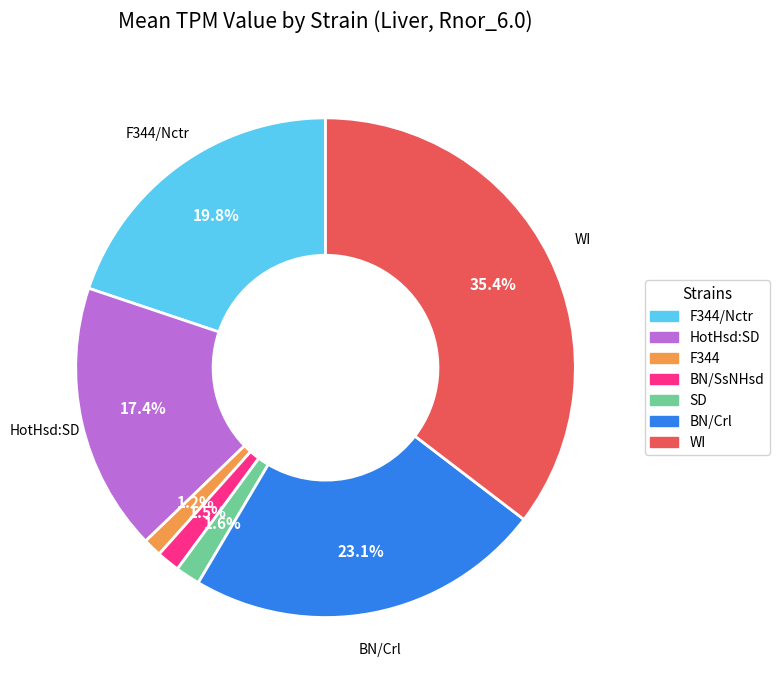

Is there a majority slice in this chart?

No